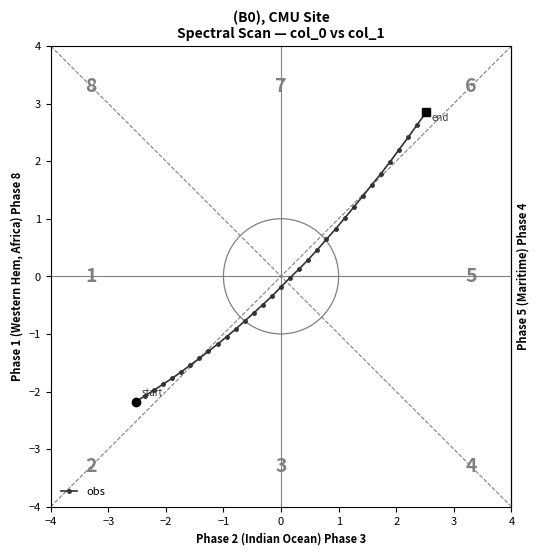

What is the difference between the maximum and second lowest values?

4.9